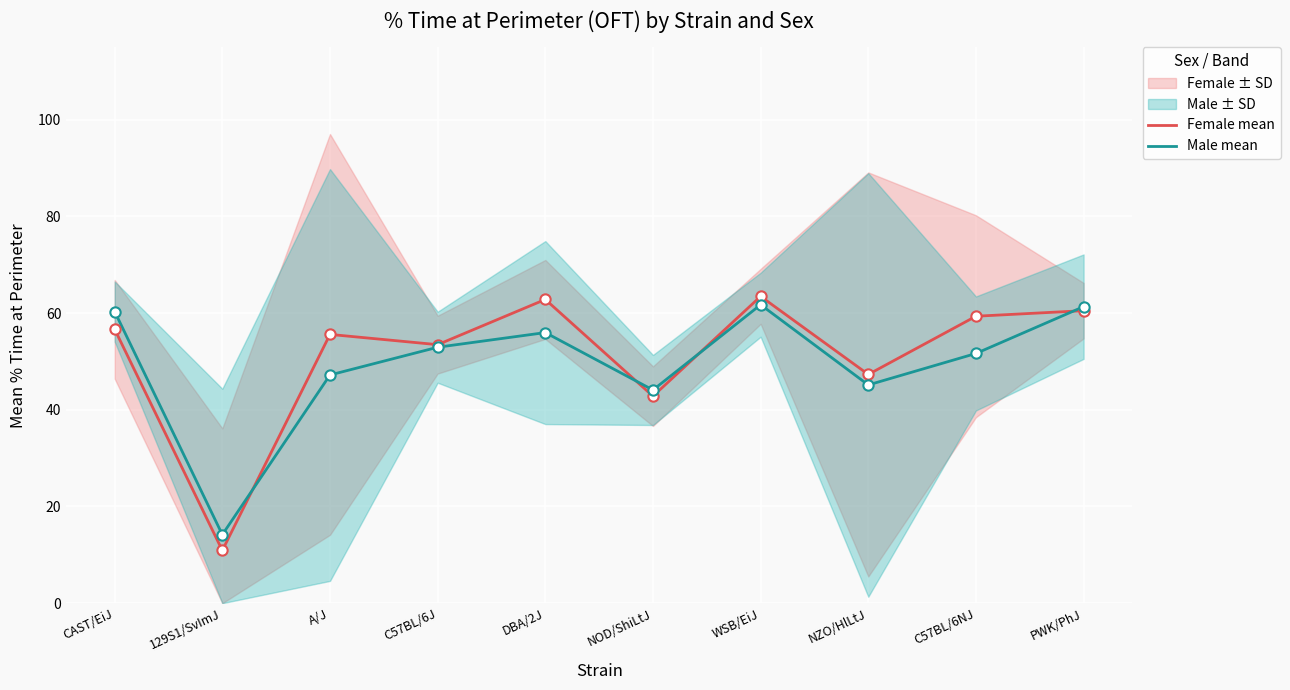

Which series has the largest total across all categories?

Female mean